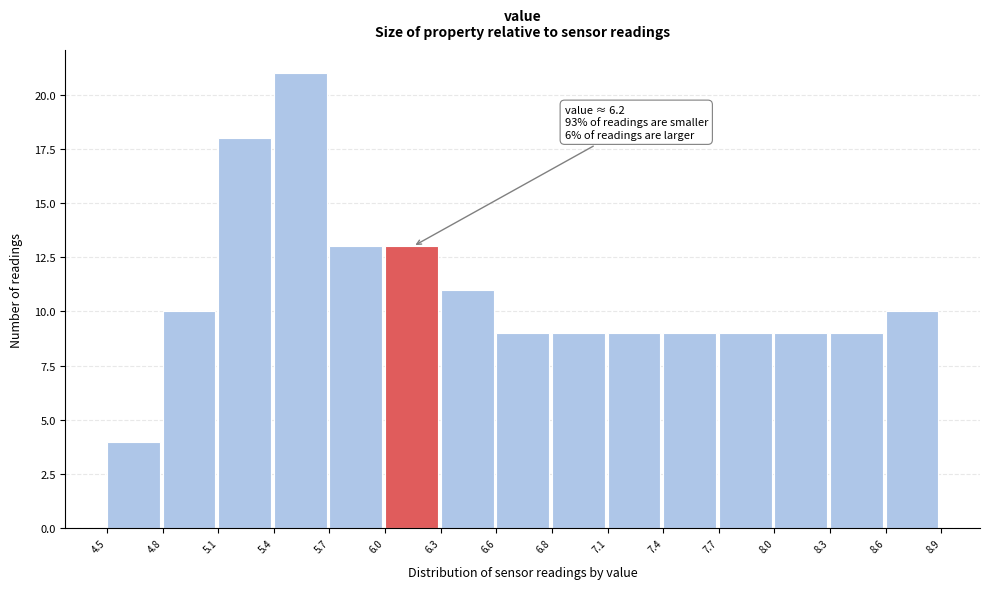

Over which range of the x-axis is the bar tallest?

5.4 to 5.7